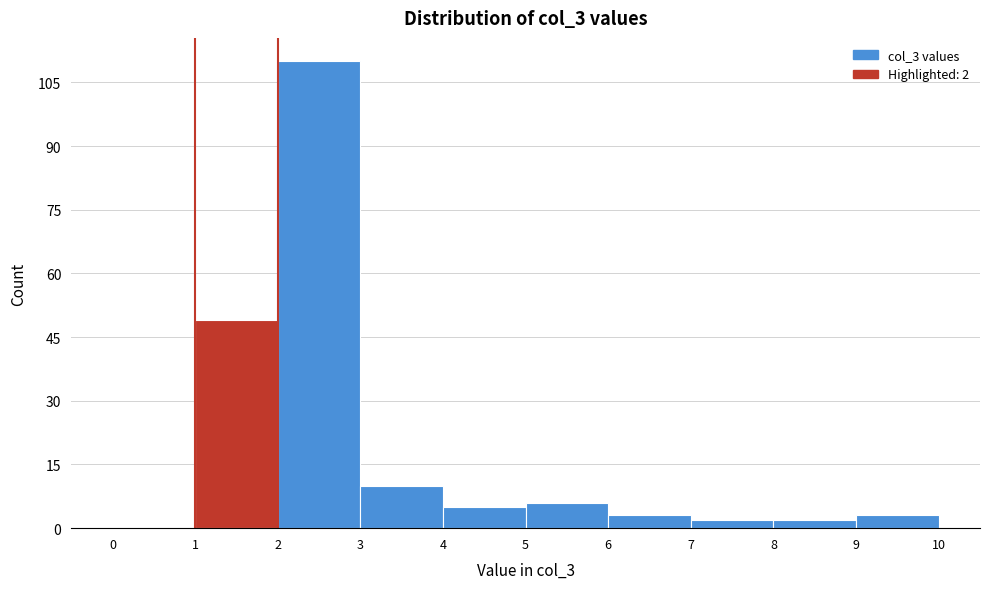

Over which range of the x-axis is the bar tallest?

2 to 3